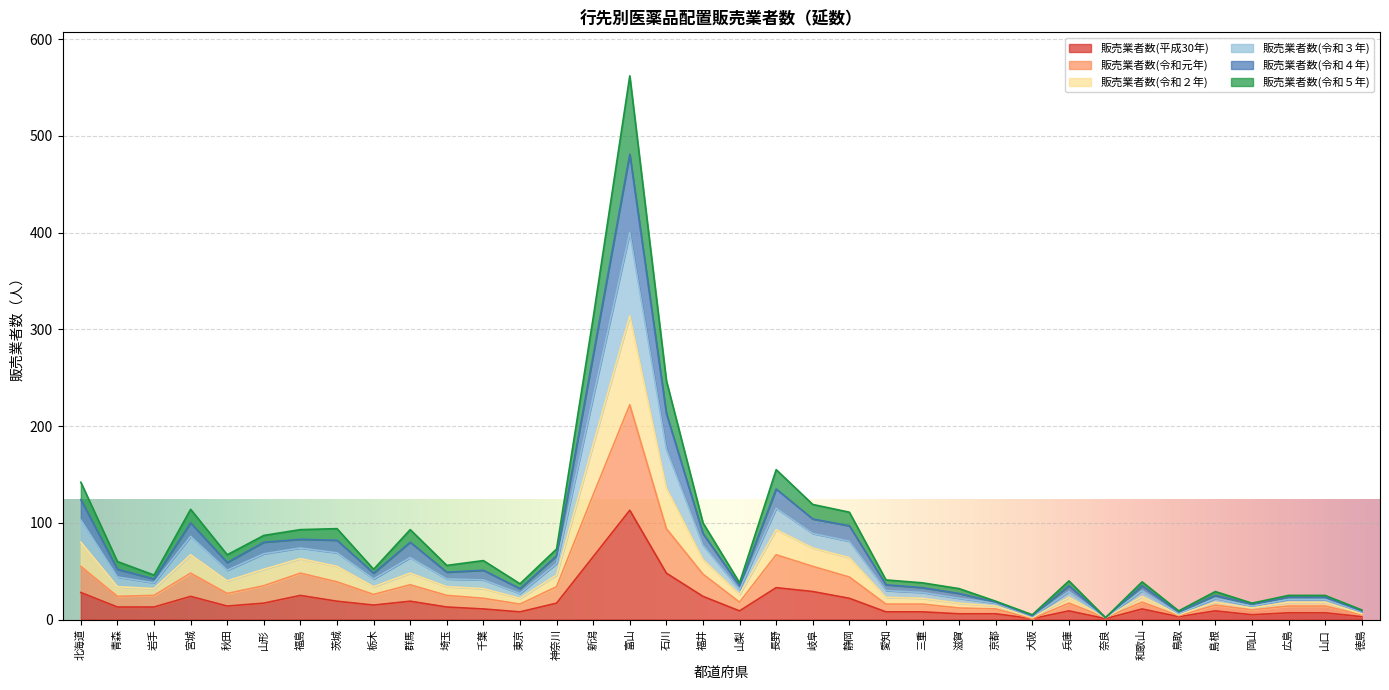

At which label does 販売業者数(平成30年) reach its peak?

富山